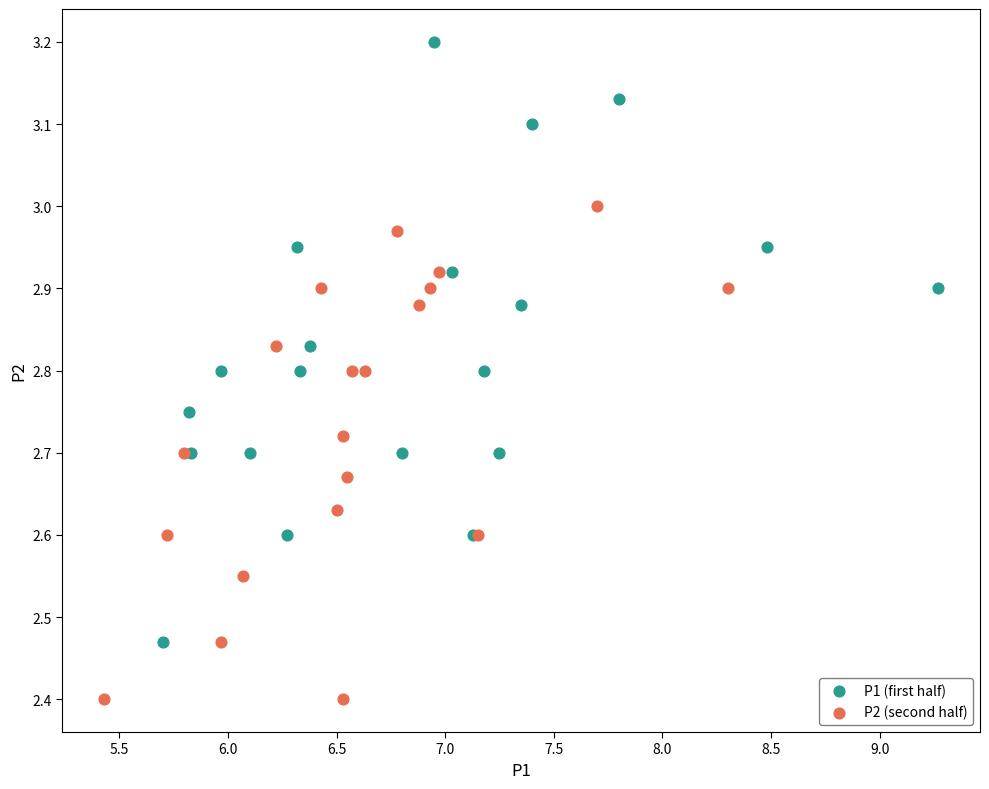

Which series contains the highest Y value?

P1 (first half)